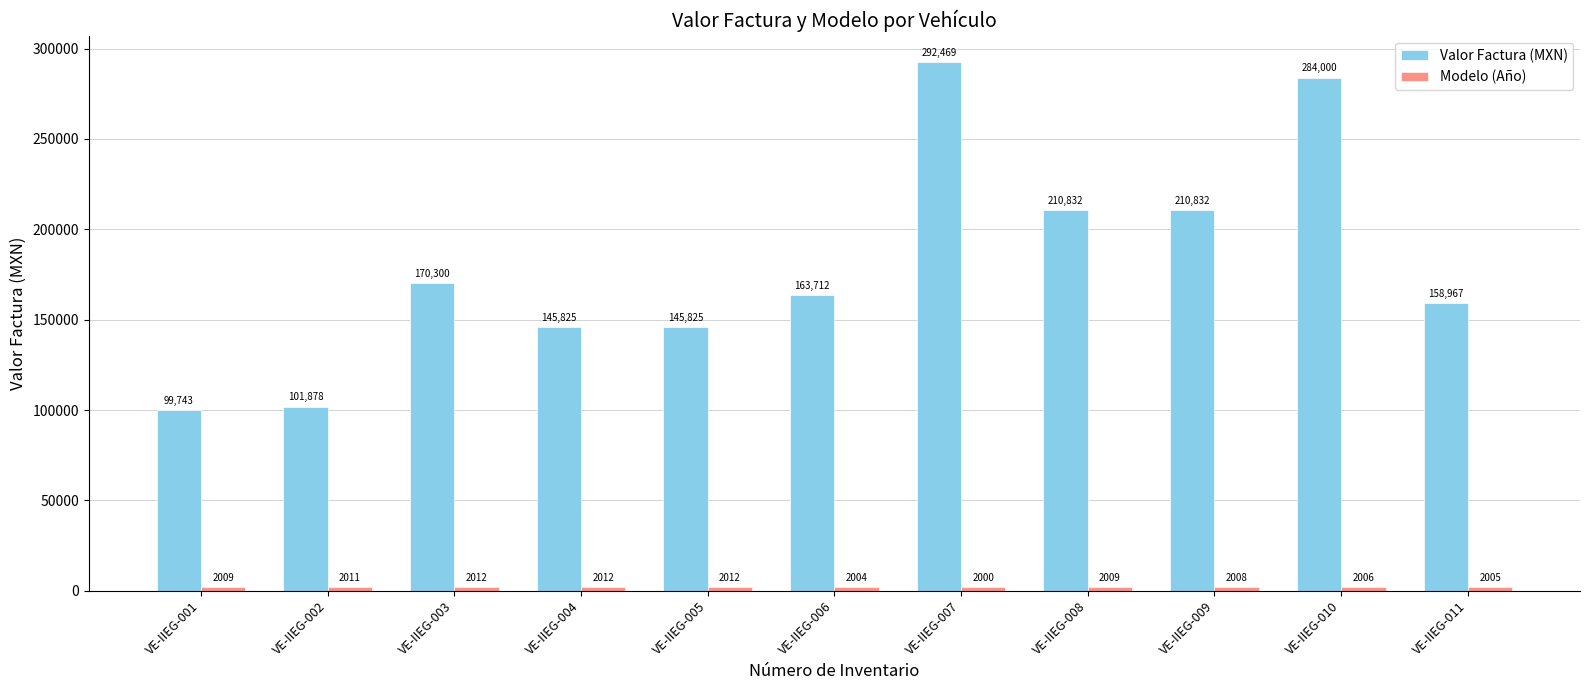

What is the spread (max minus min) of values at VE-IIEG-009?

208824.0